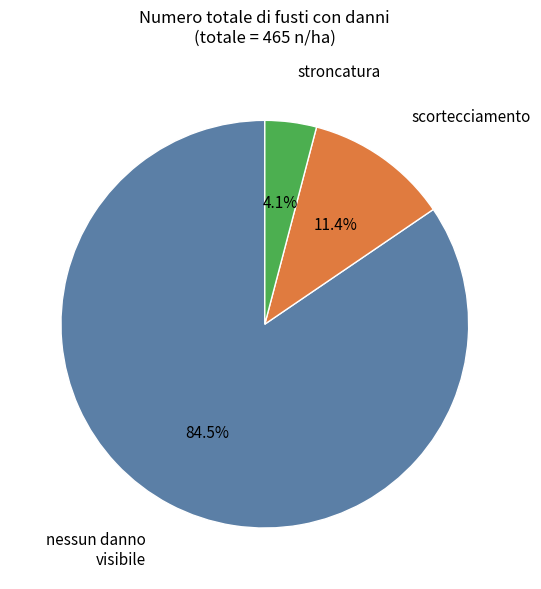

Is there any slice that represents more than half of the pie?

Yes